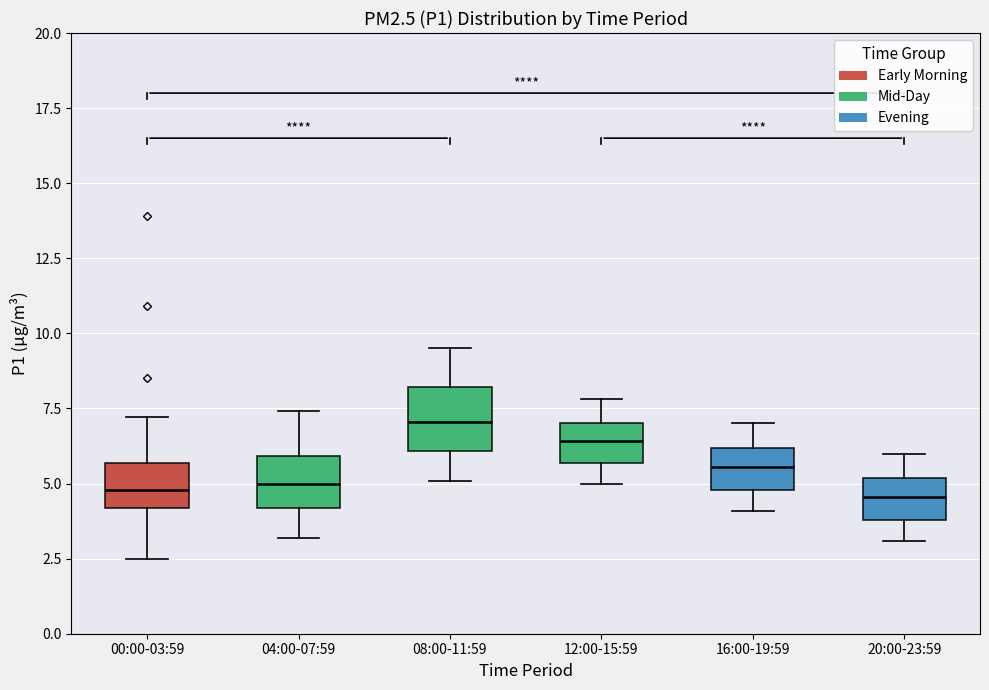

Which box has the highest median line?

08:00-11:59